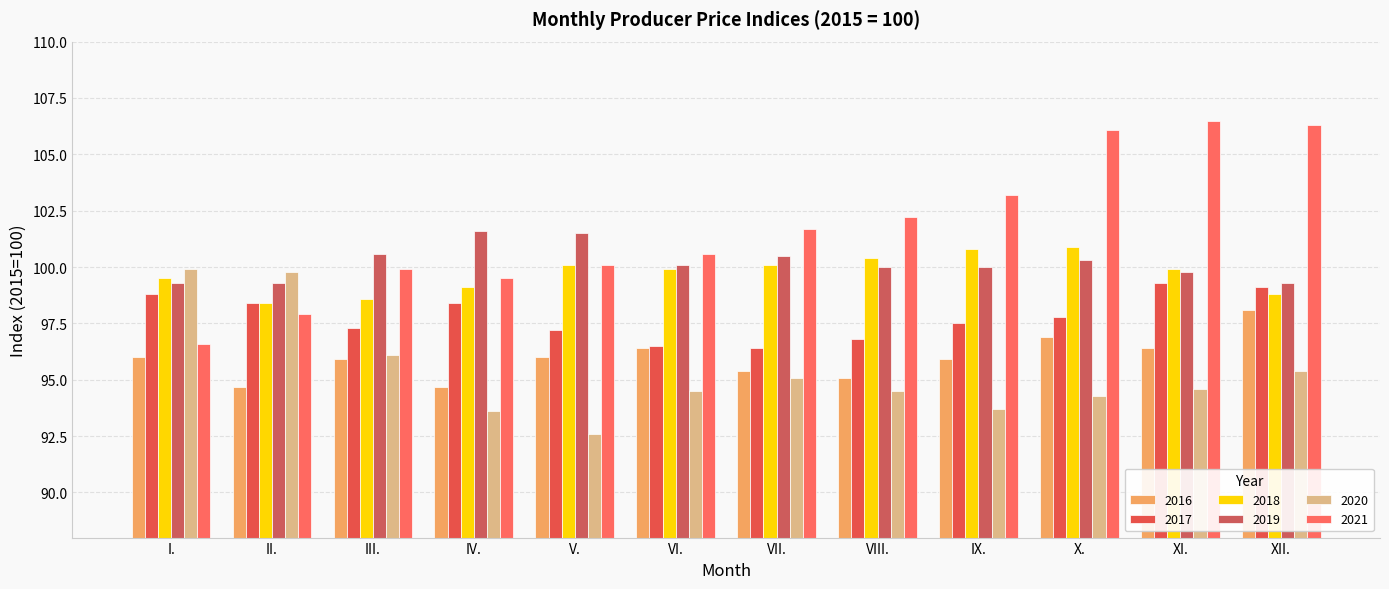

What is the value of the 2018 bar at the 8th from the left?

100.4